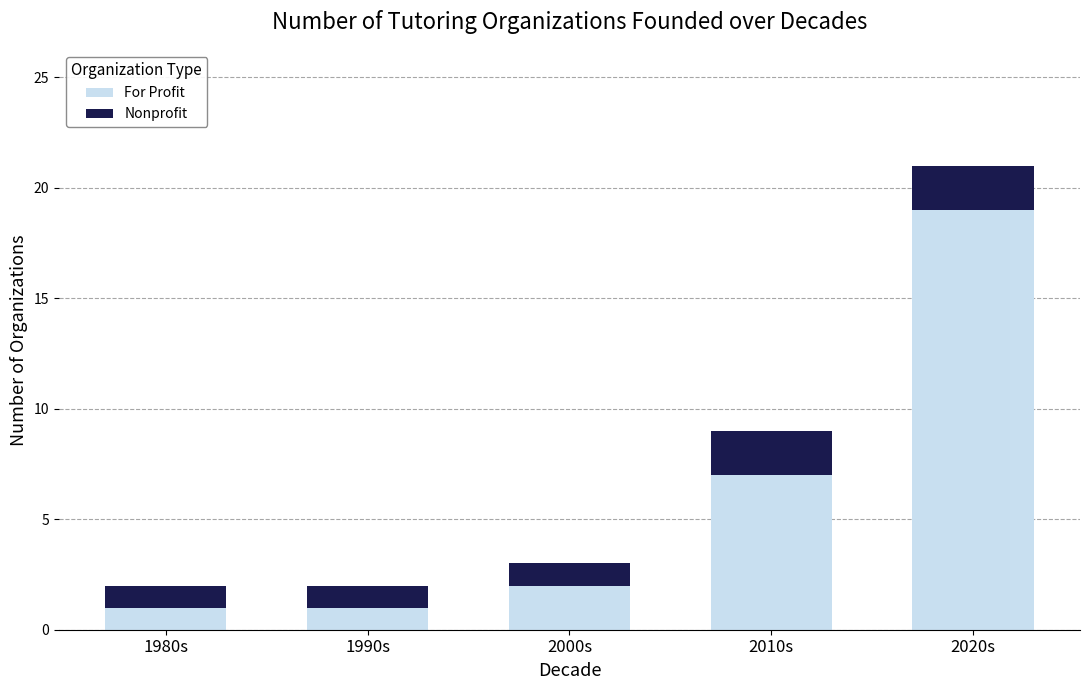

What is the sum of the For Profit values at 2000s and 1990s?

3